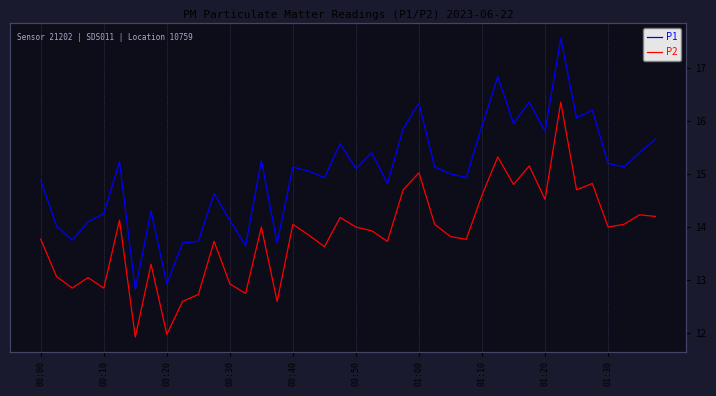

How many interior local peaks does the P1 series have?

12